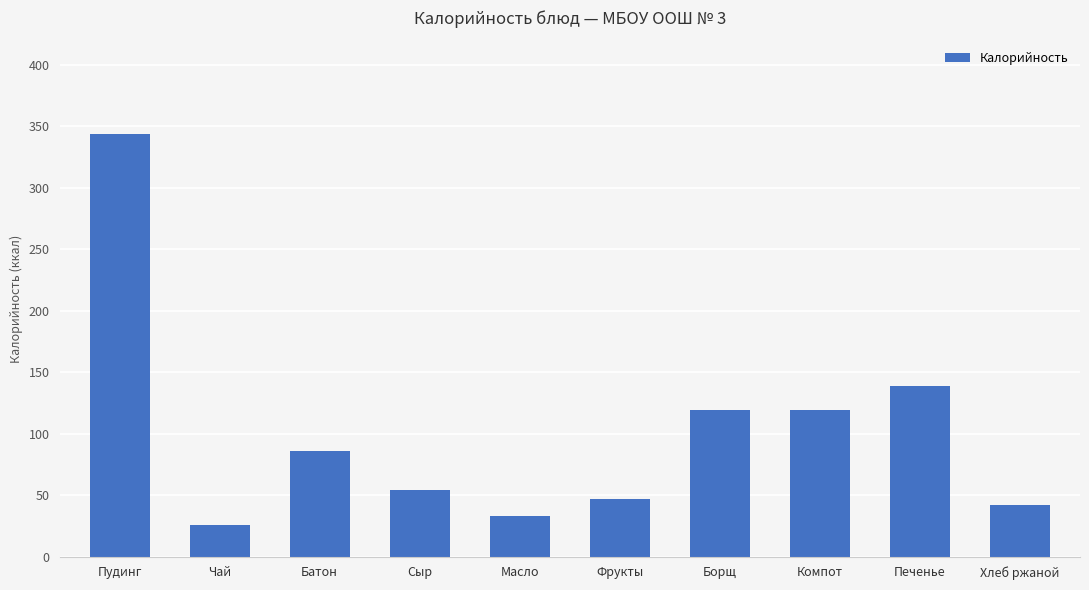

At which category does the chart reach its minimum across all series?

Чай